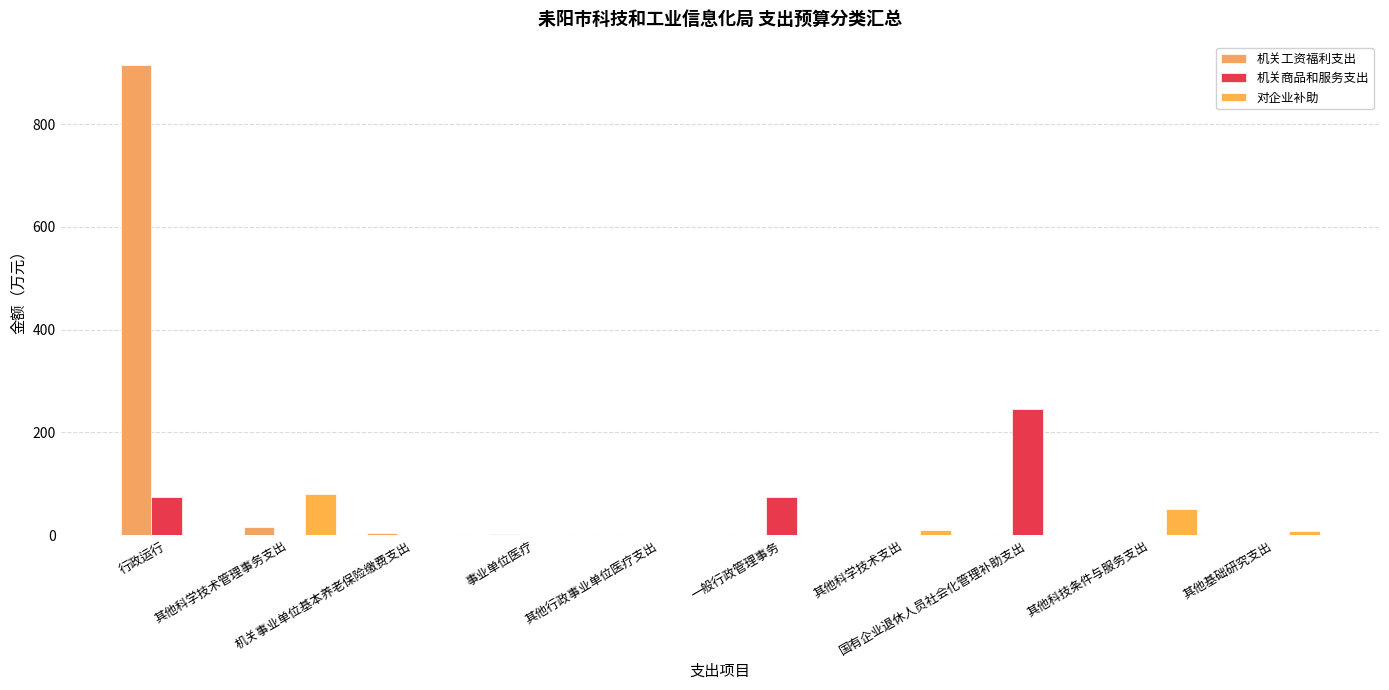

How many groups of bars are there?

10